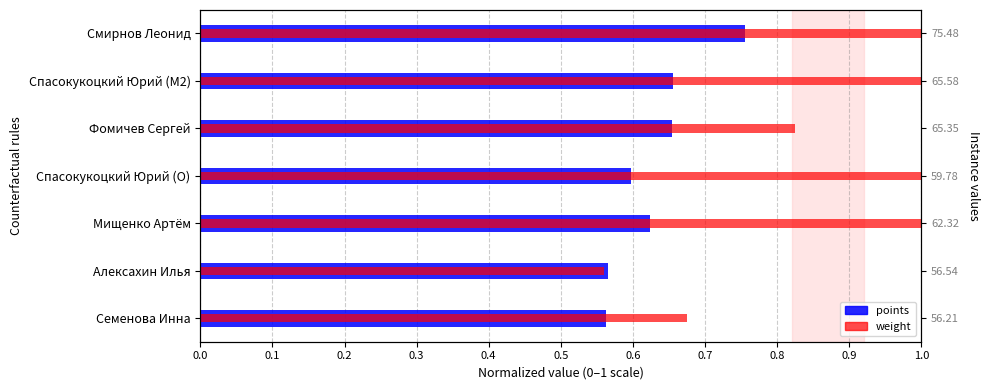

The value of points at Спасокукоцкий Юрий (M2) is 0.2. True or false?

False